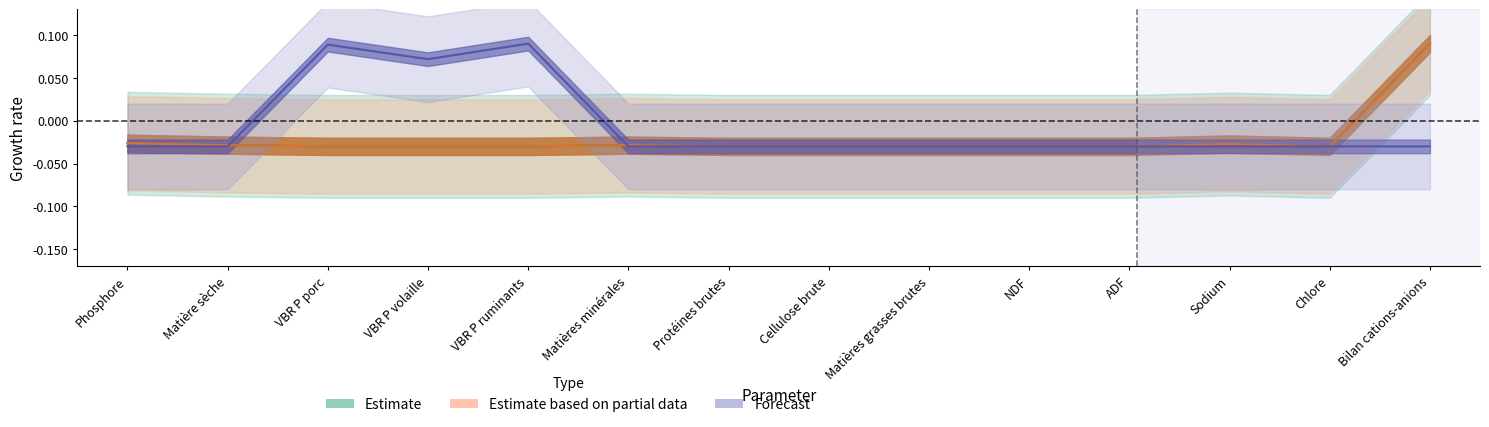

What is the label of the 8th point from the right?

Protéines brutes